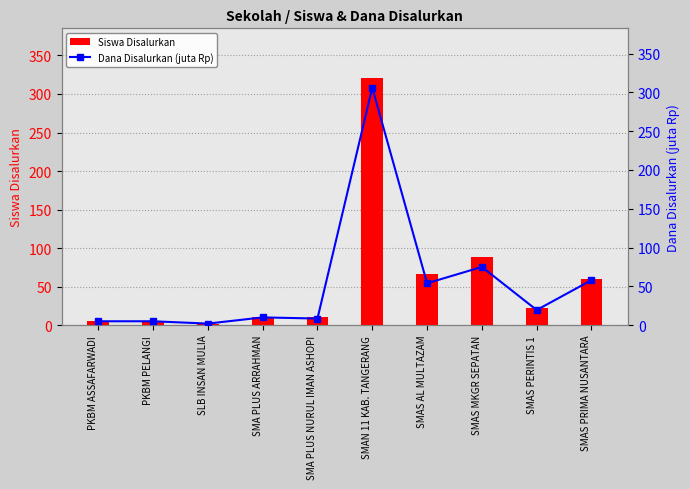

True or false: Dana Disalurkan (juta Rp) has a value of 75.0 at SMAS MKGR SEPATAN.

True